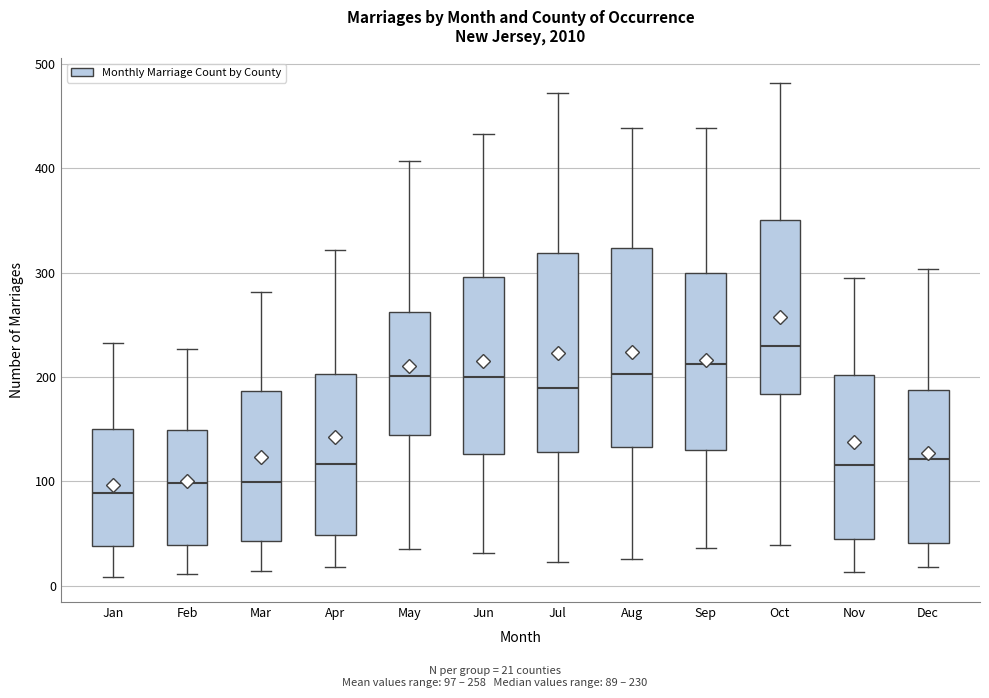

Reading left to right, transcribe this box plot: for each box, give where its median line is, the range the box spans, and where its two whiskers end, as read against the y-axis. The values are not printed on the chart, so give them approximately, as read against the axis.

Jan: median 90, box 40 to 150, whiskers 10 to 230
Feb: median 100, box 40 to 150, whiskers 10 to 230
Mar: median 100, box 40 to 190, whiskers 10 to 280
Apr: median 120, box 50 to 200, whiskers 20 to 320
May: median 200, box 140 to 260, whiskers 40 to 410
Jun: median 200, box 130 to 300, whiskers 30 to 430
Jul: median 190, box 130 to 320, whiskers 20 to 470
Aug: median 200, box 130 to 320, whiskers 30 to 440
Sep: median 210, box 130 to 300, whiskers 40 to 440
Oct: median 230, box 180 to 350, whiskers 40 to 480
Nov: median 120, box 50 to 200, whiskers 10 to 300
Dec: median 120, box 40 to 190, whiskers 20 to 300